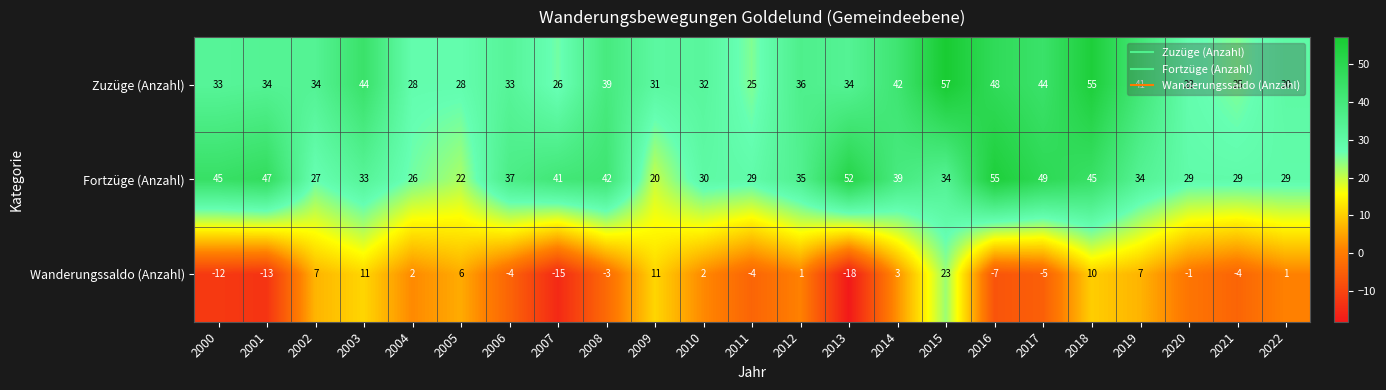

What is the total value across all series at 2013?

68